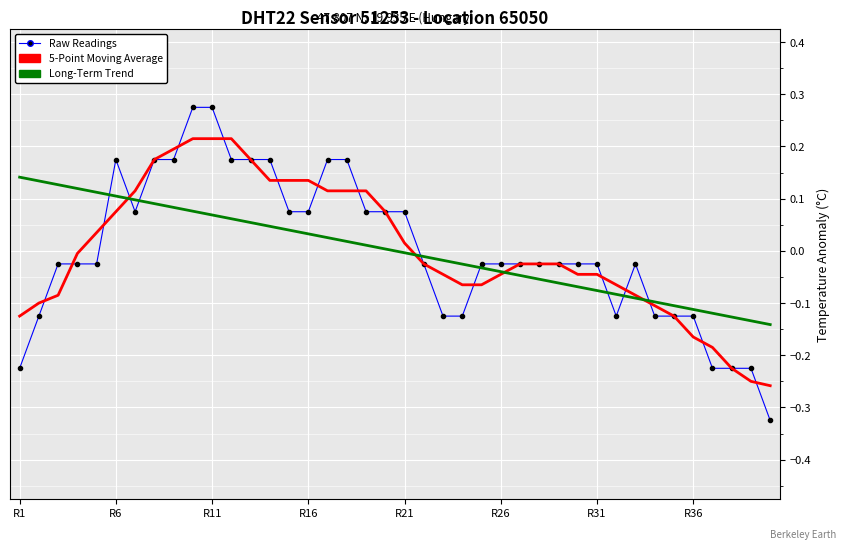

Which series has the widest spread of values?

Raw Readings